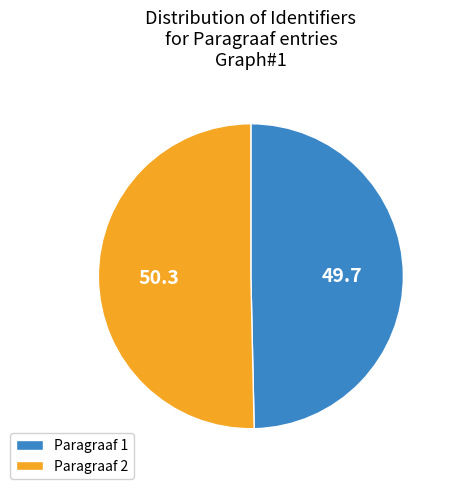

Is it true that Paragraaf 2 is 45% of the pie?

False